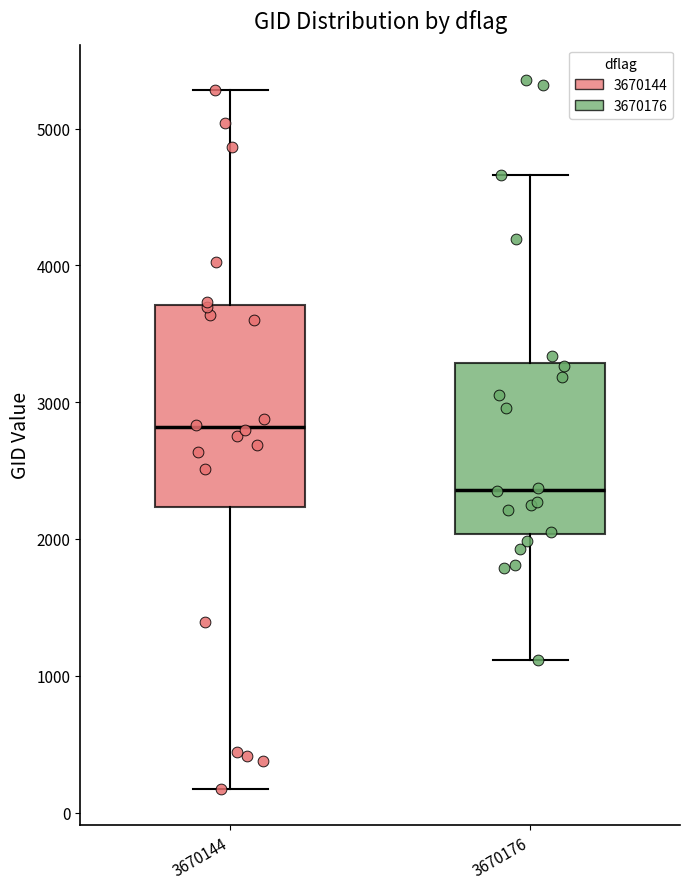

Where is the upper edge of the box at x = 3670176 on the y-axis? The values are not printed on the chart, so give them approximately, as read against the axis.

3300